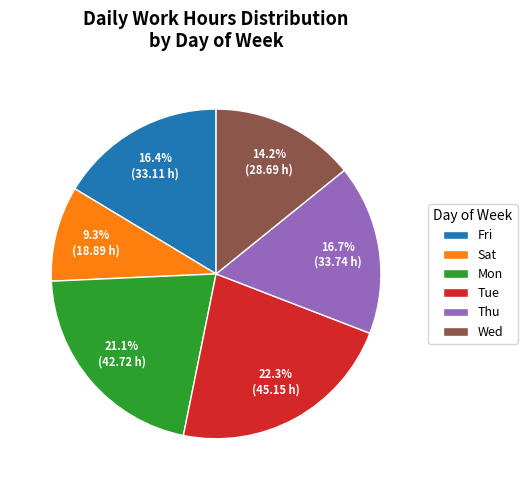

Does Wed represent more than half of the total?

No